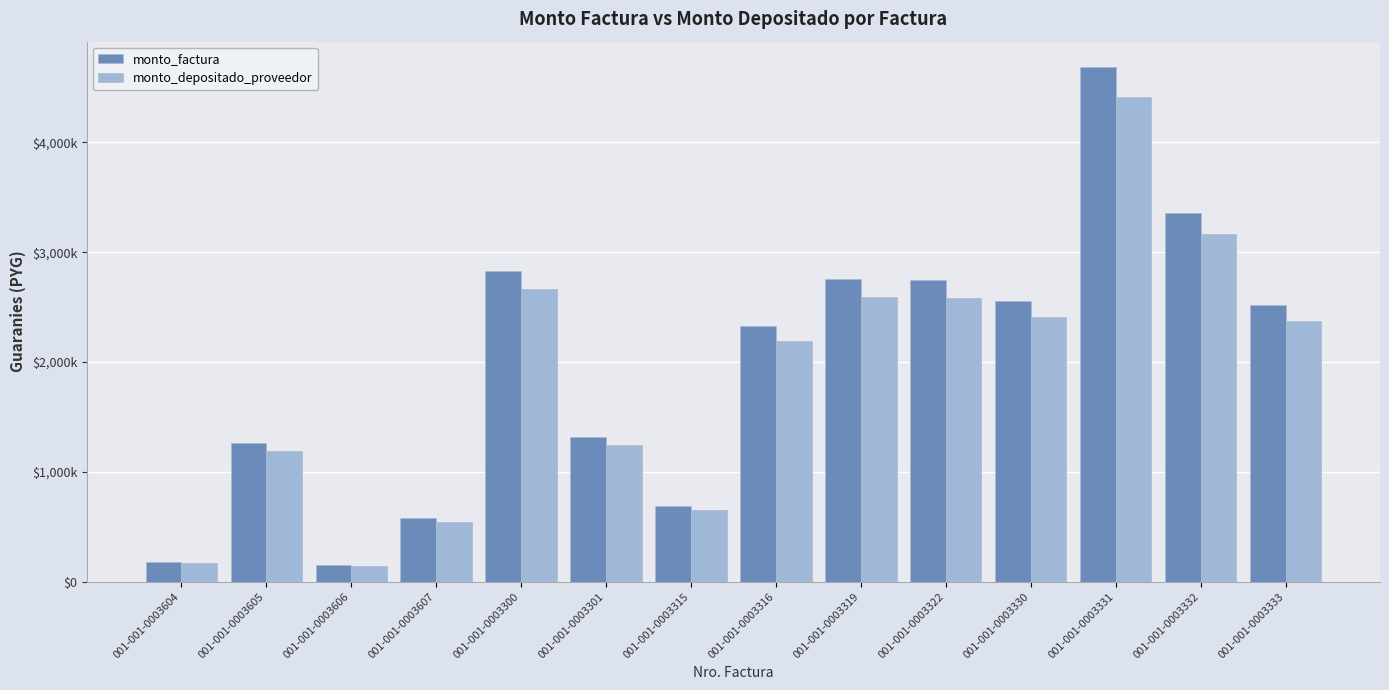

What is the difference between the maximum and second lowest values in the monto_depositado_proveedor series?

4240884